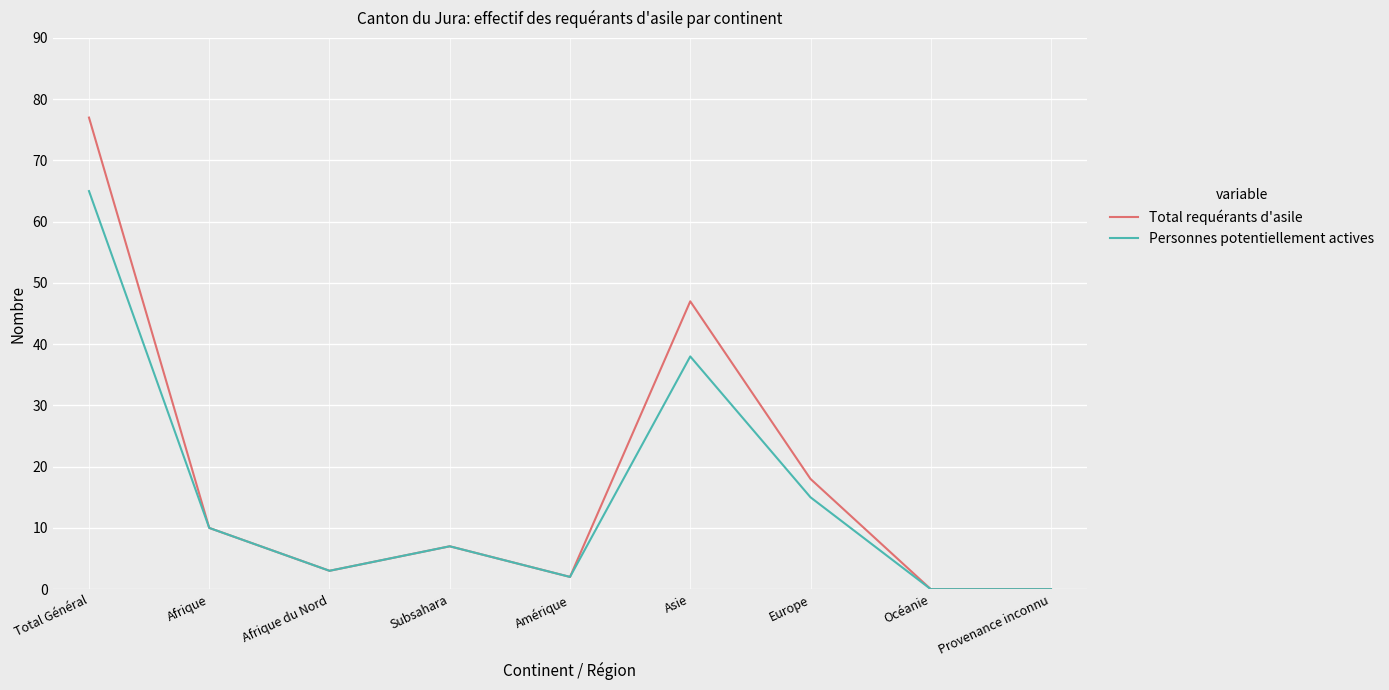

Does the chart have visible grid lines?

Yes